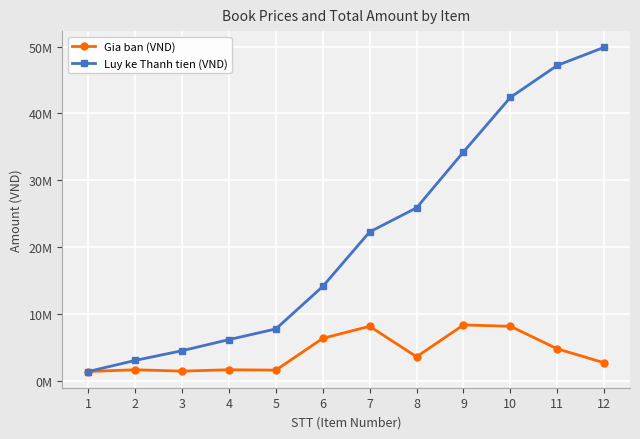

Which series has the widest spread of values?

Luy ke Thanh tien (VND)